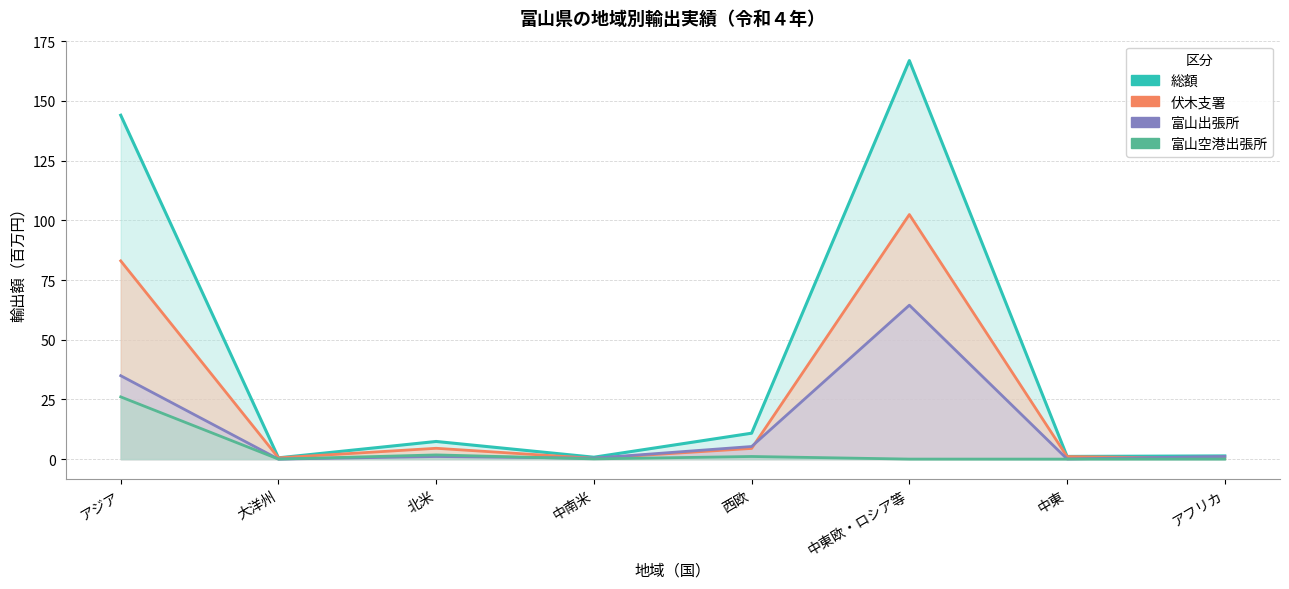

Where does the 総額 (千円) series first go above 7?

アジア